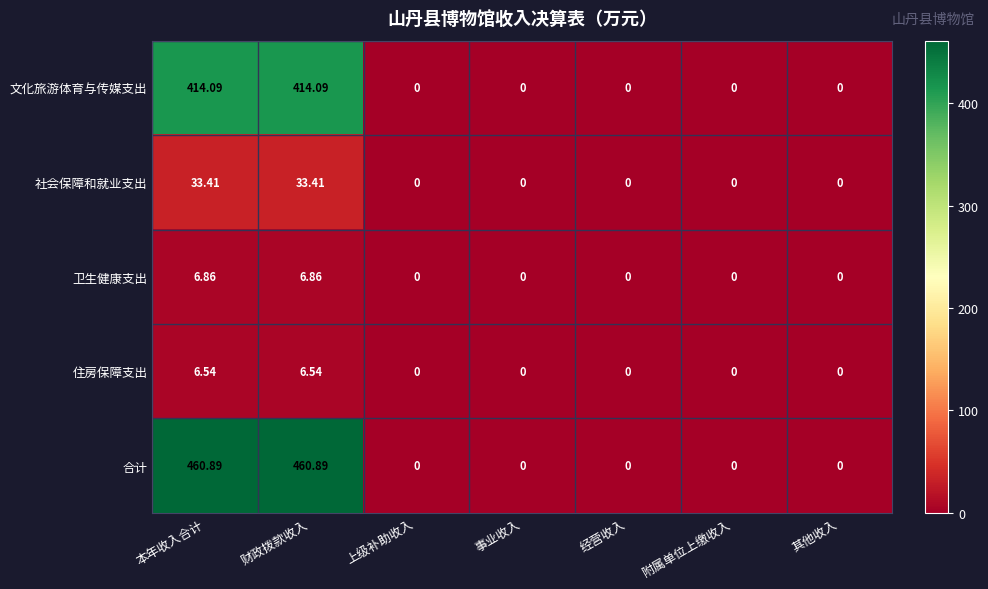

Which series has the largest range (max minus min)?

合计